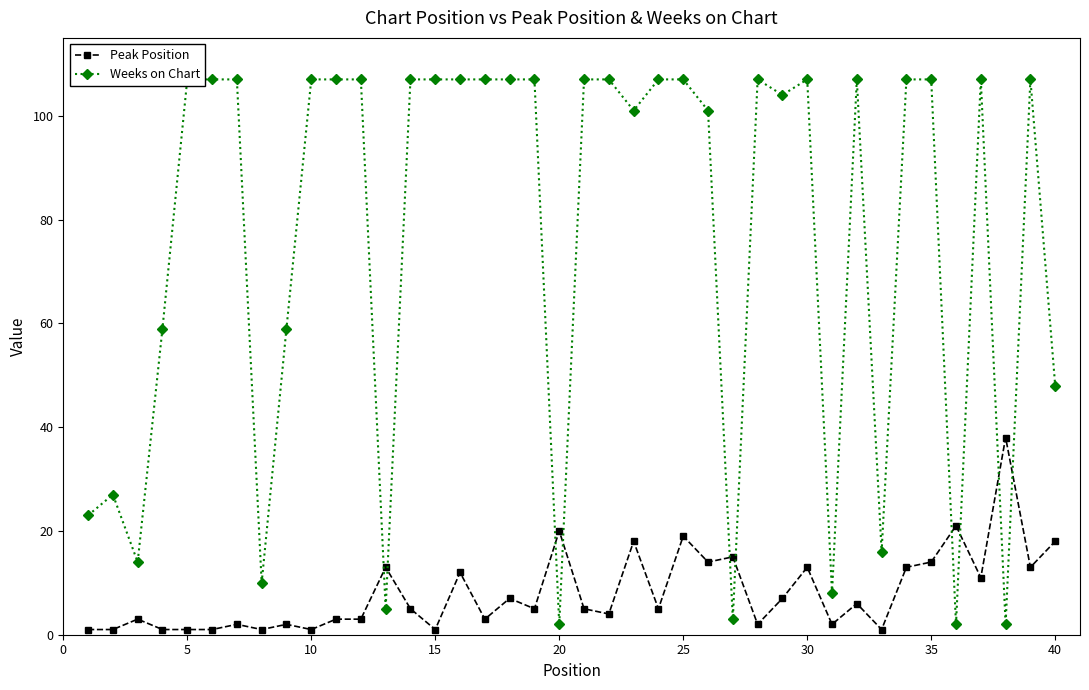

True or false: Peak Position has more than 1 interior local peaks.

True